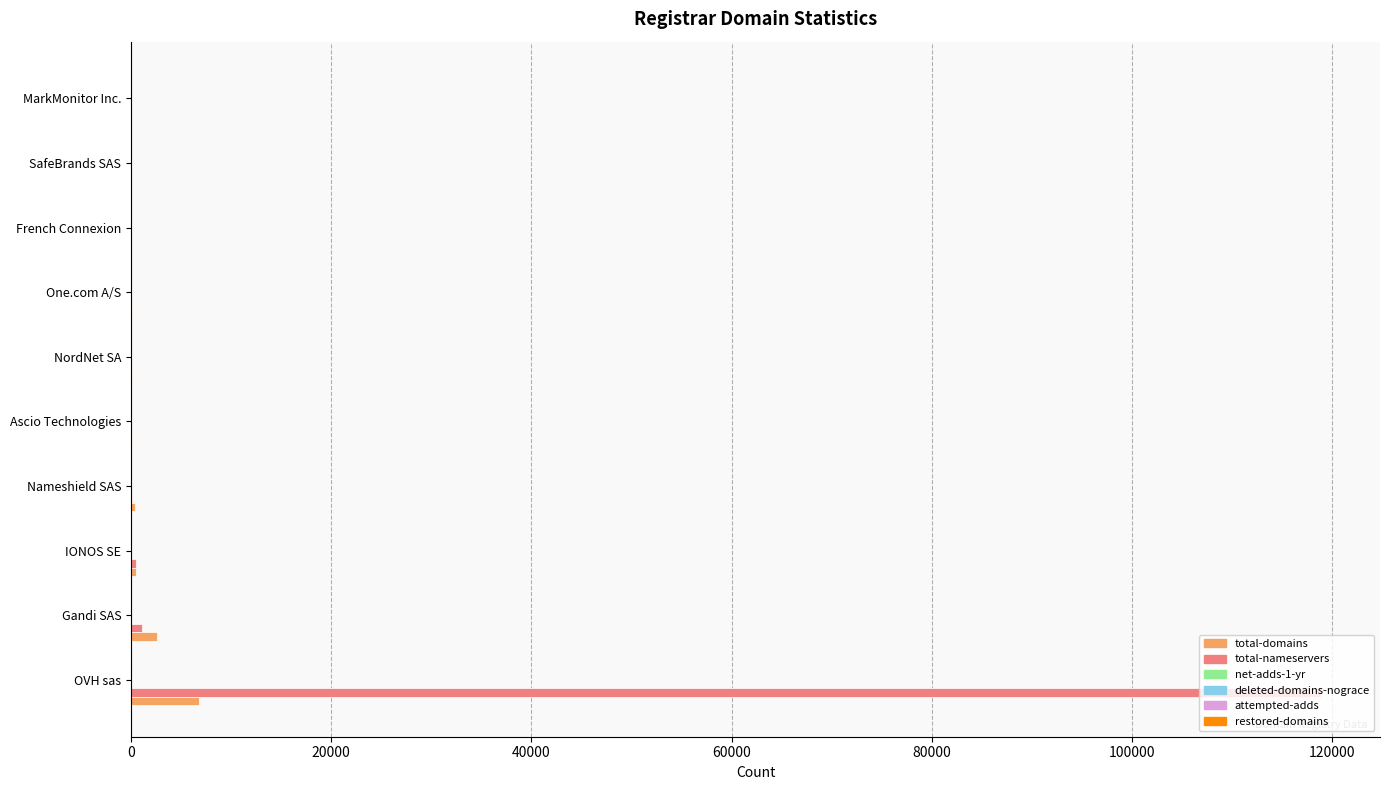

At which label is total-nameservers closest to 59404?

Gandi SAS